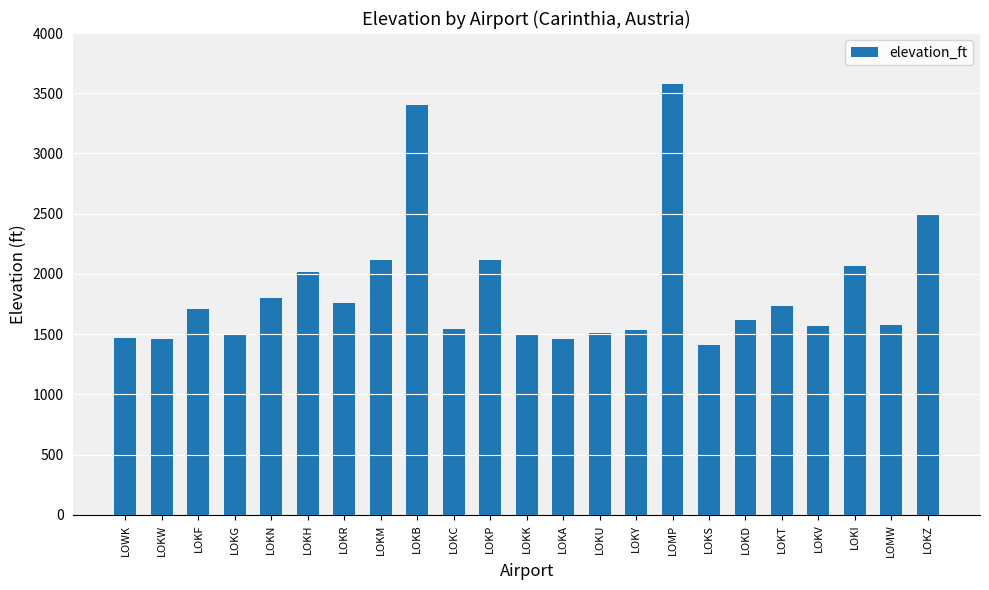

At which category does the chart reach its peak across all series?

LOMP